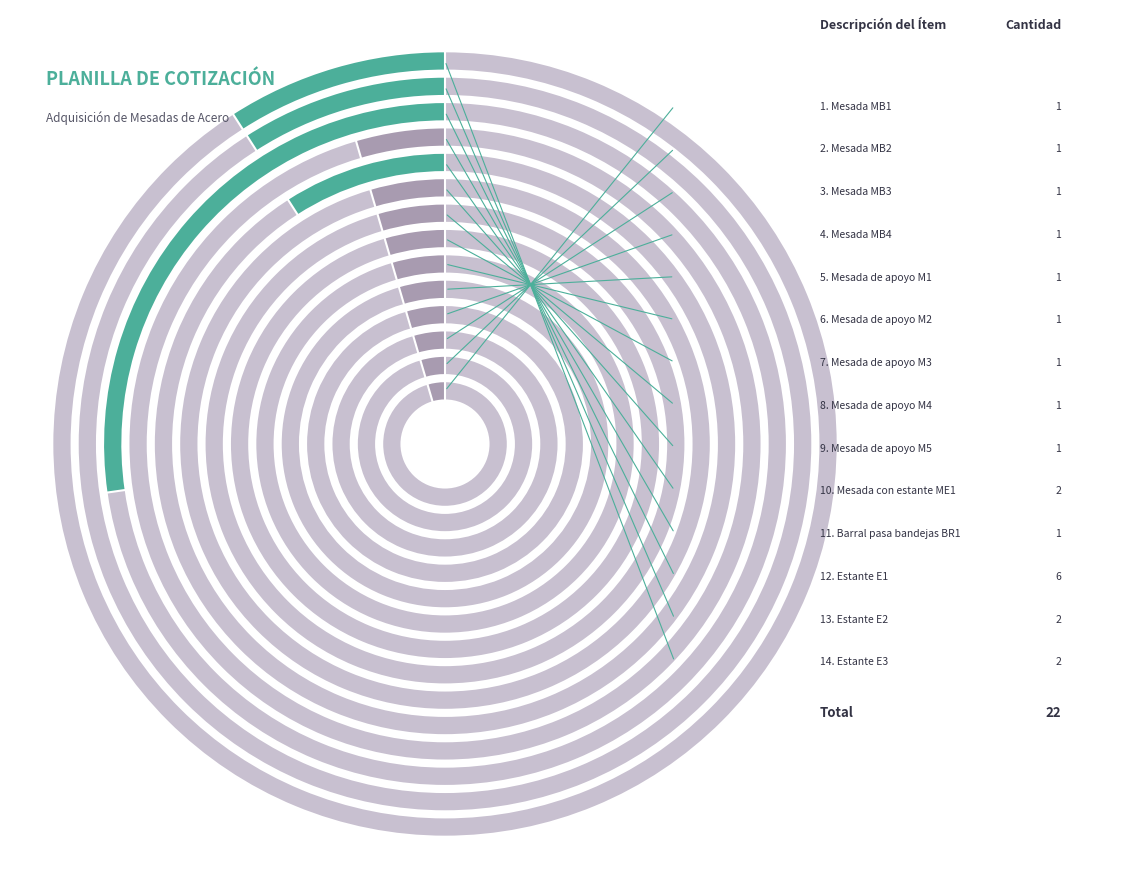

Combined, do Mesada MB4 and Mesada de apoyo M3 account for over 50%?

No